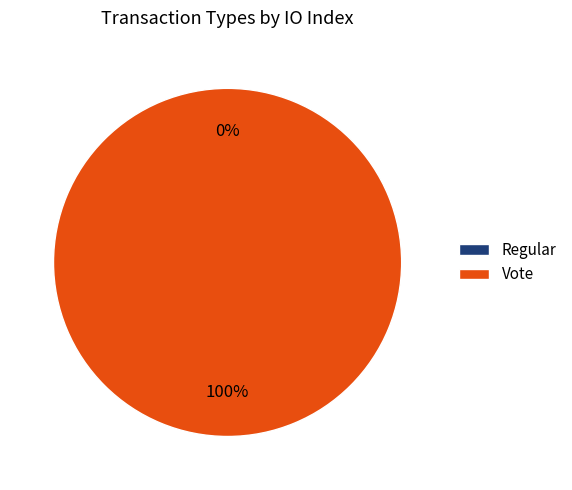

Which has a higher value, Regular or Vote?

Vote